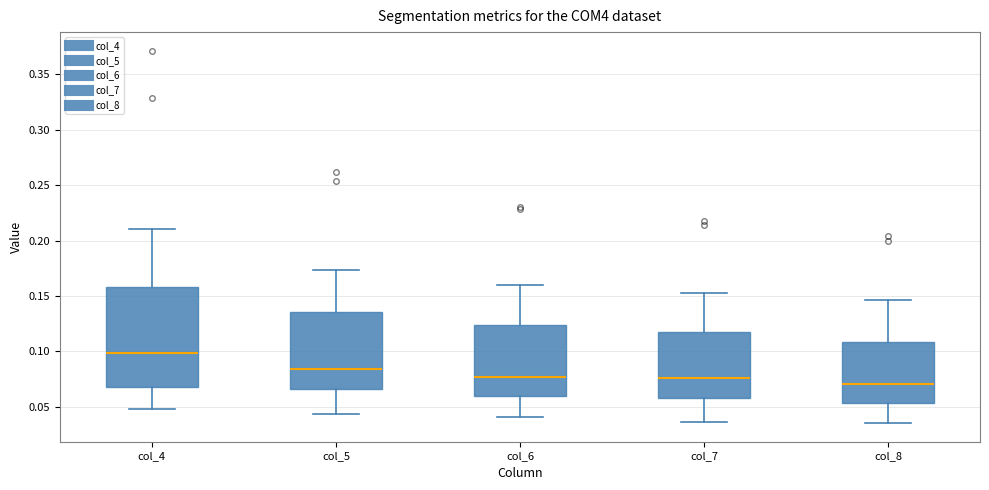

Which box is the tallest, from its lower edge to its upper edge?

col_4